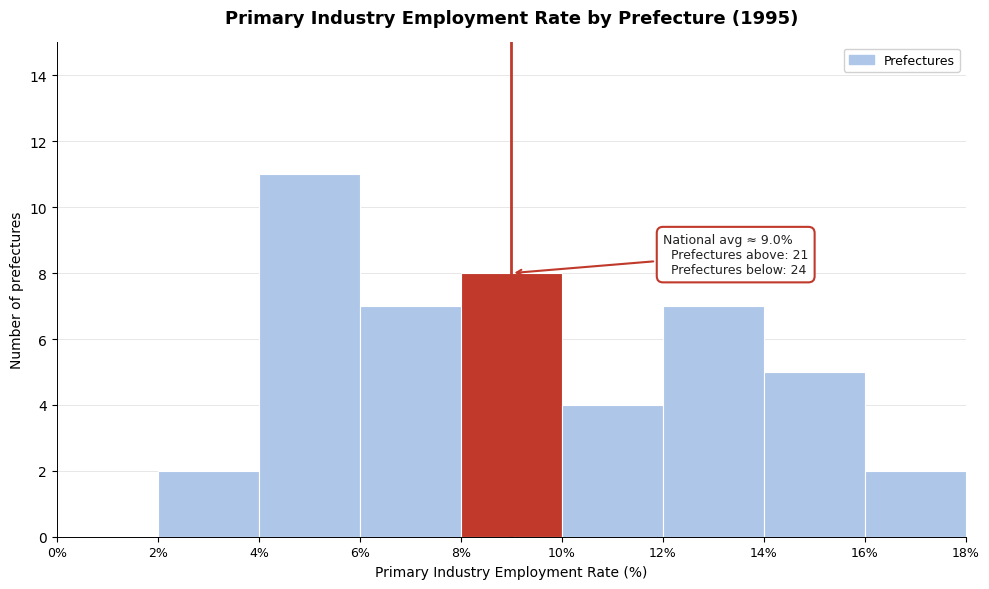

Over which range of the x-axis is the bar tallest?

4% to 6%